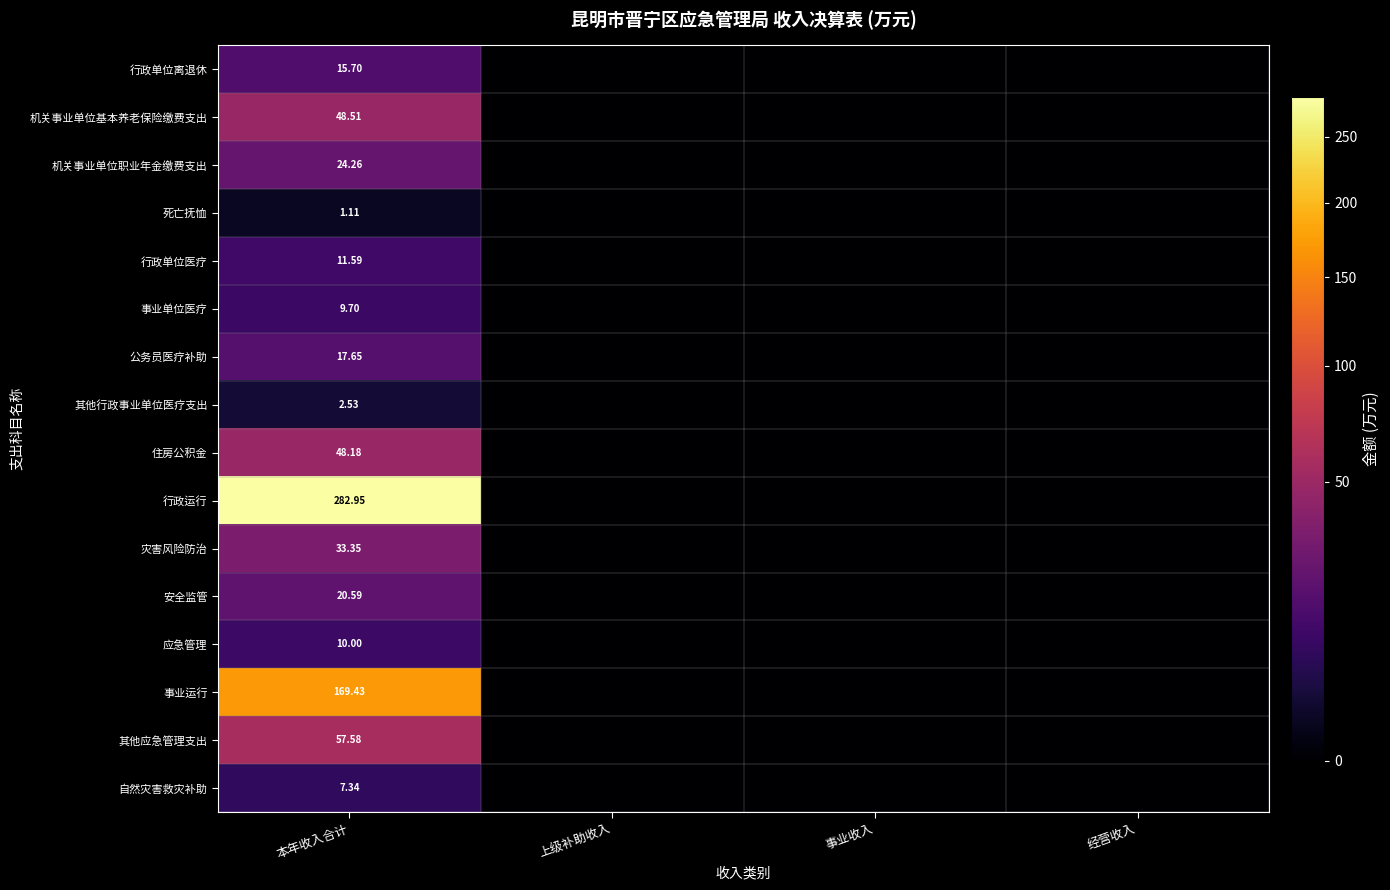

At 本年收入合计, list the series in order from largest to smallest.

行政运行, 事业运行, 其他应急管理支出, 机关事业单位基本养老保险缴费支出, 住房公积金, 灾害风险防治, 机关事业单位职业年金缴费支出, 安全监管, 公务员医疗补助, 行政单位离退休, 行政单位医疗, 应急管理, 事业单位医疗, 自然灾害救灾补助, 其他行政事业单位医疗支出, 死亡抚恤